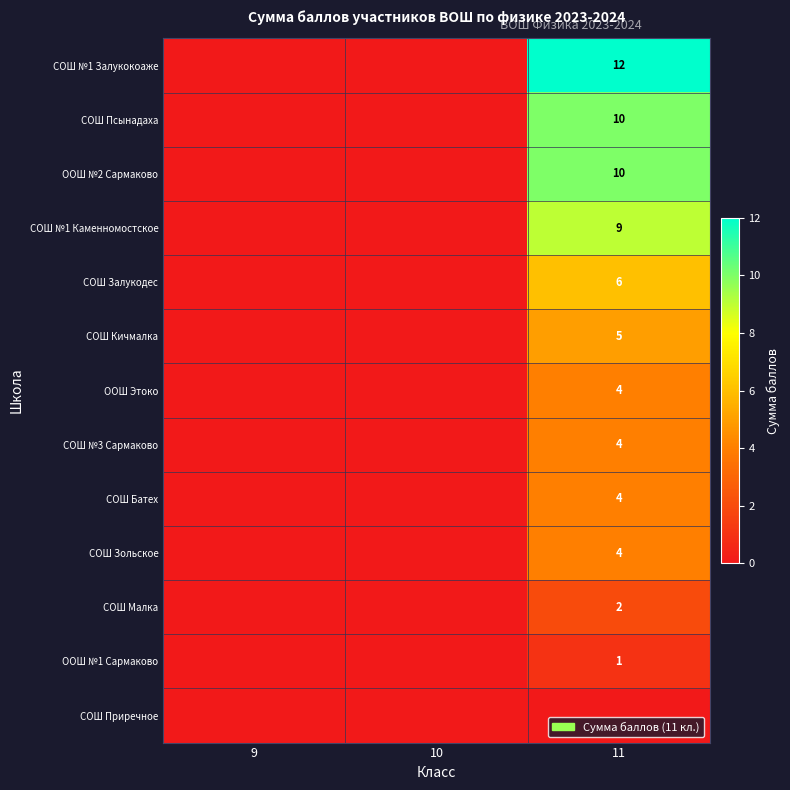

The value of СОШ Залукодес at 11 is 6. True or false?

True